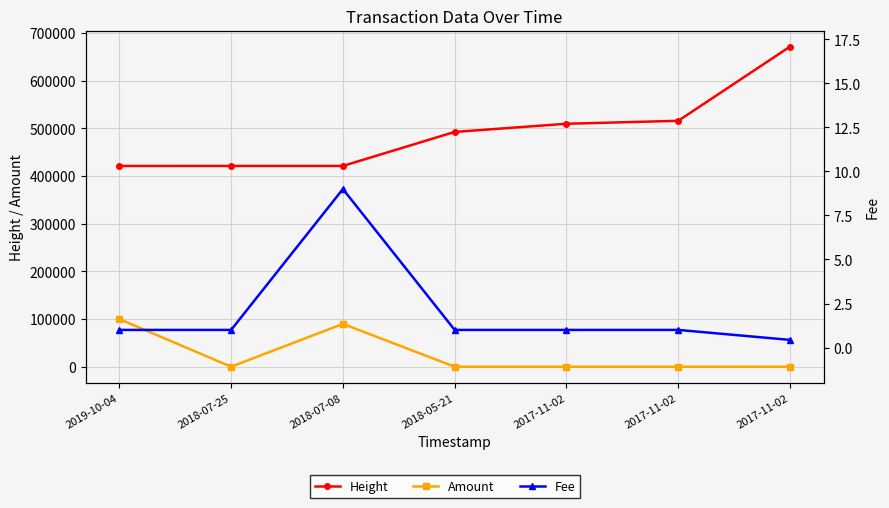

What are all the series names shown in the legend?

Height, Amount, Fee